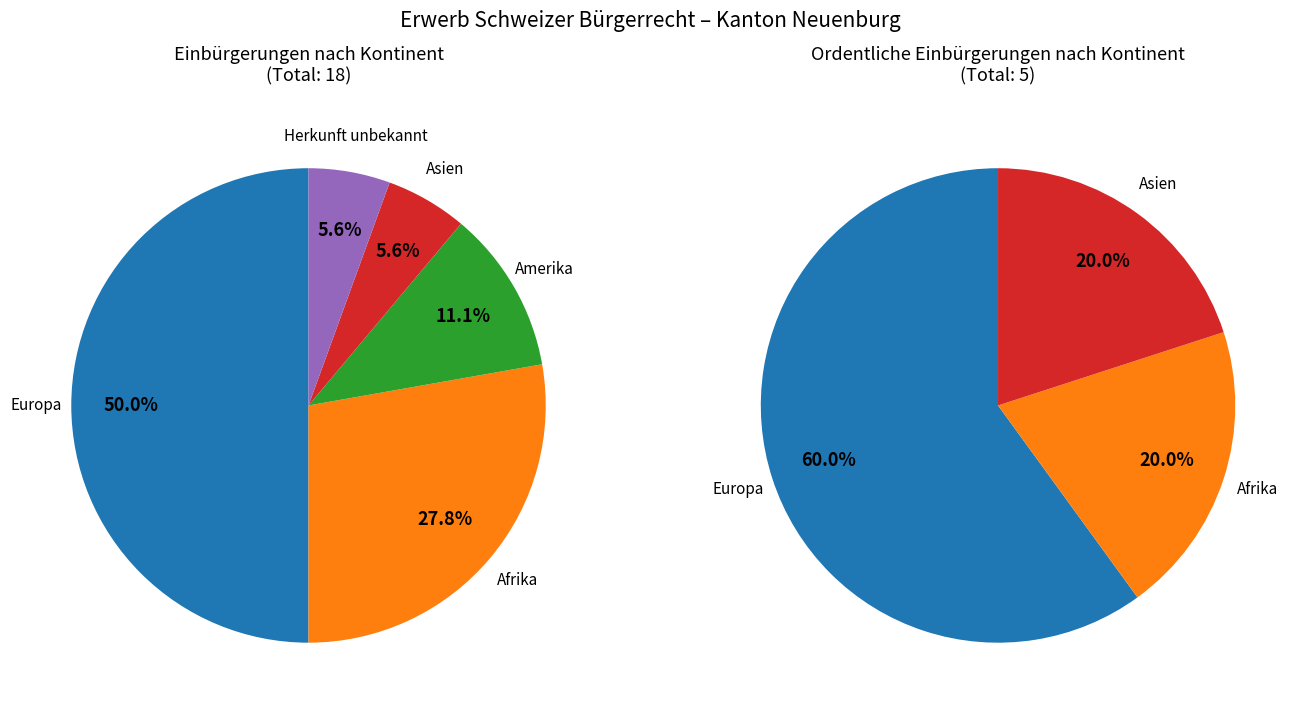

True or false: Afrika accounts for 34% of the total.

False